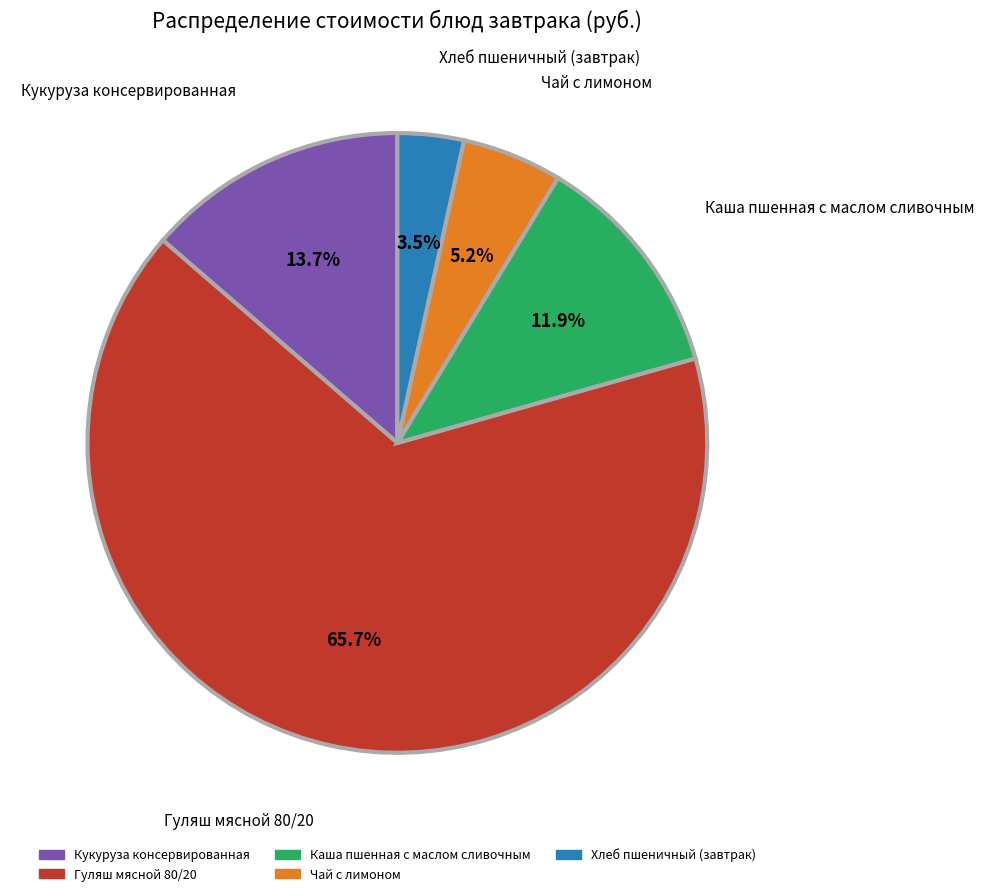

To the nearest percent, what is the combined percentage of Каша пшенная с маслом сливочным and Хлеб пшеничный (завтрак)?

15%